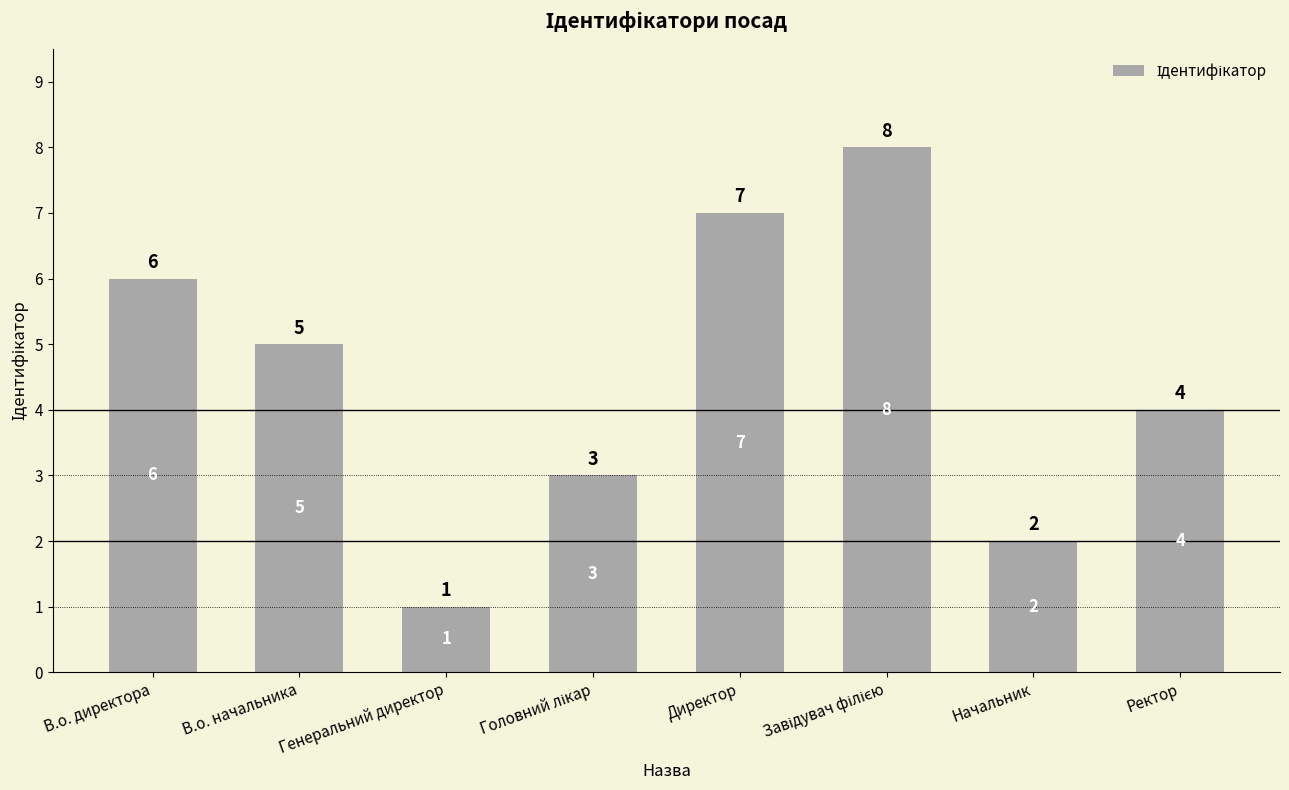

Reading left to right, transcribe all the data shown in this chart.

6	5	1	3	7	8	2	4